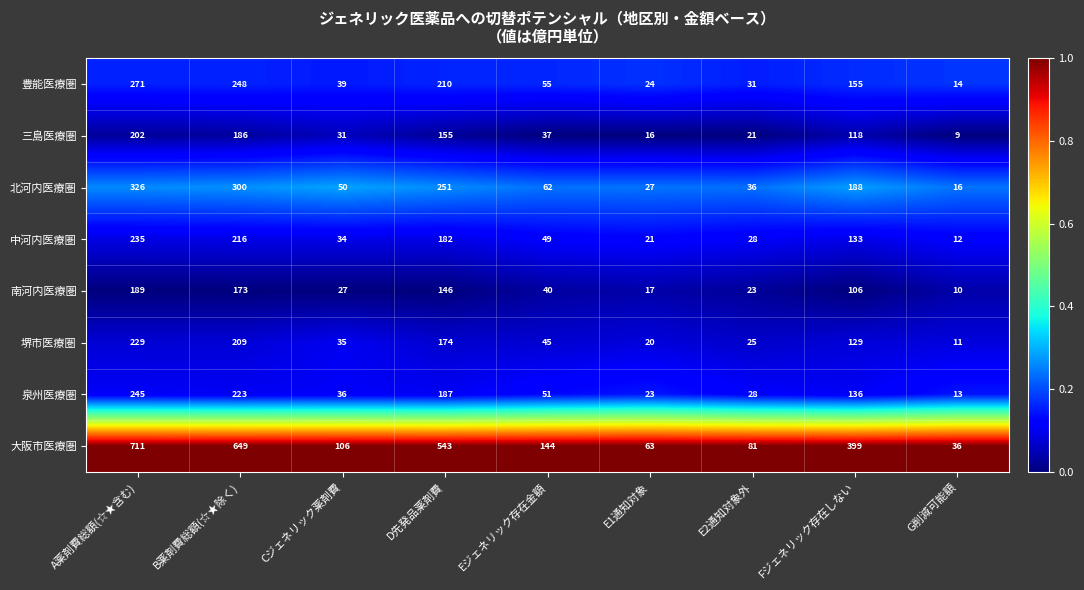

At which label is 北河内医療圏 closest to 171?

Fジェネリック存在しない